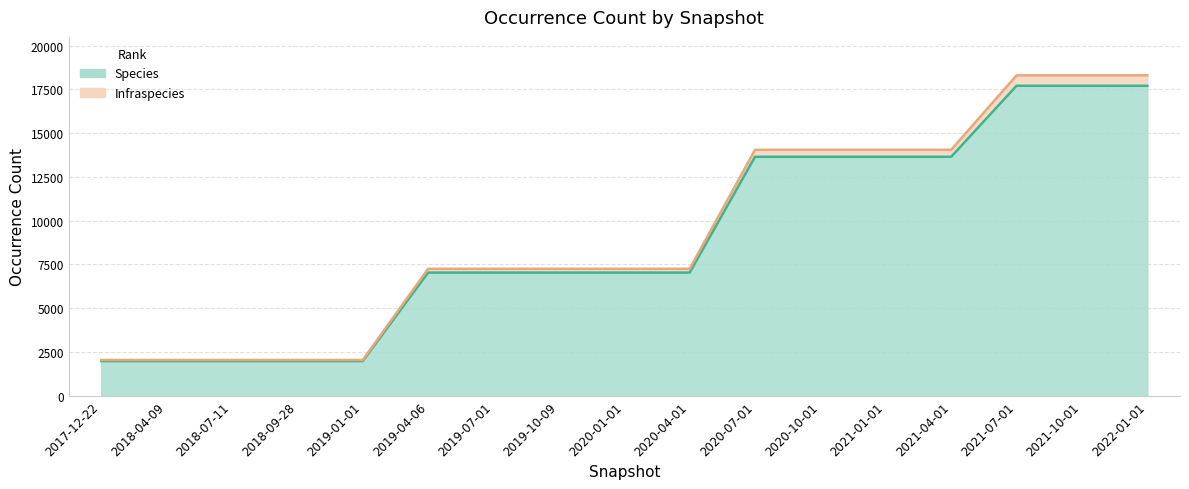

What is the maximum value for Infraspecies?

18297